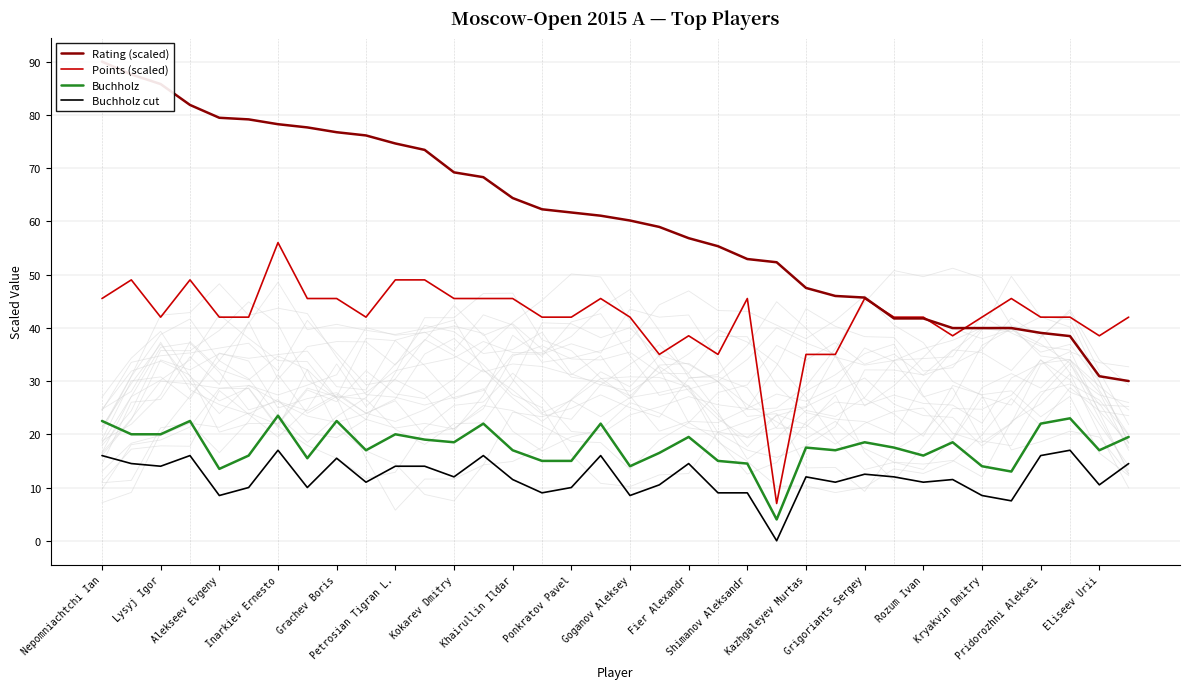

What are all the series names shown in the legend?

Rating (scaled), Points (scaled), Buchholz, Buchholz cut